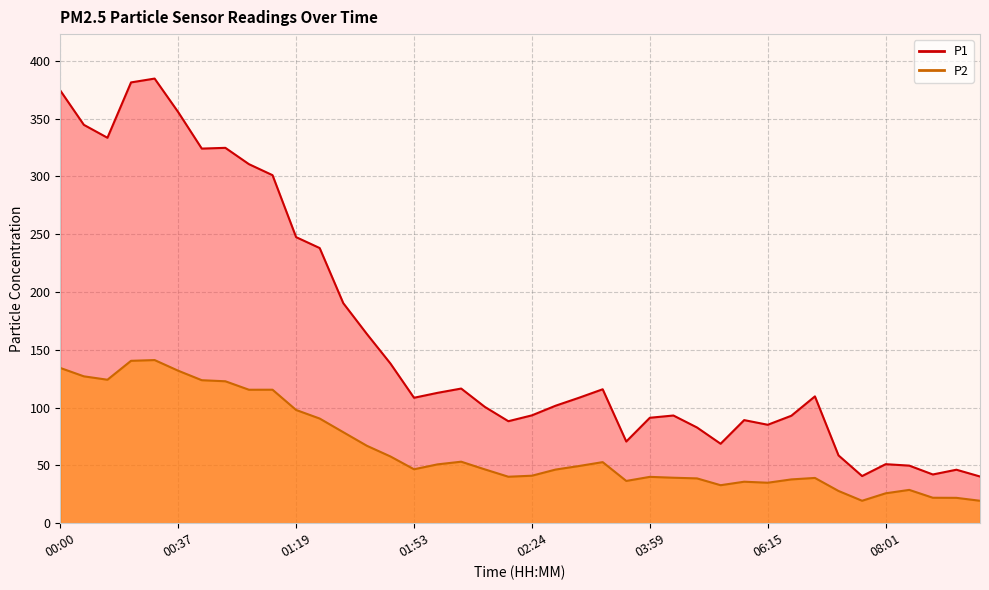

True or false: P1 and P2 cross at least once.

False